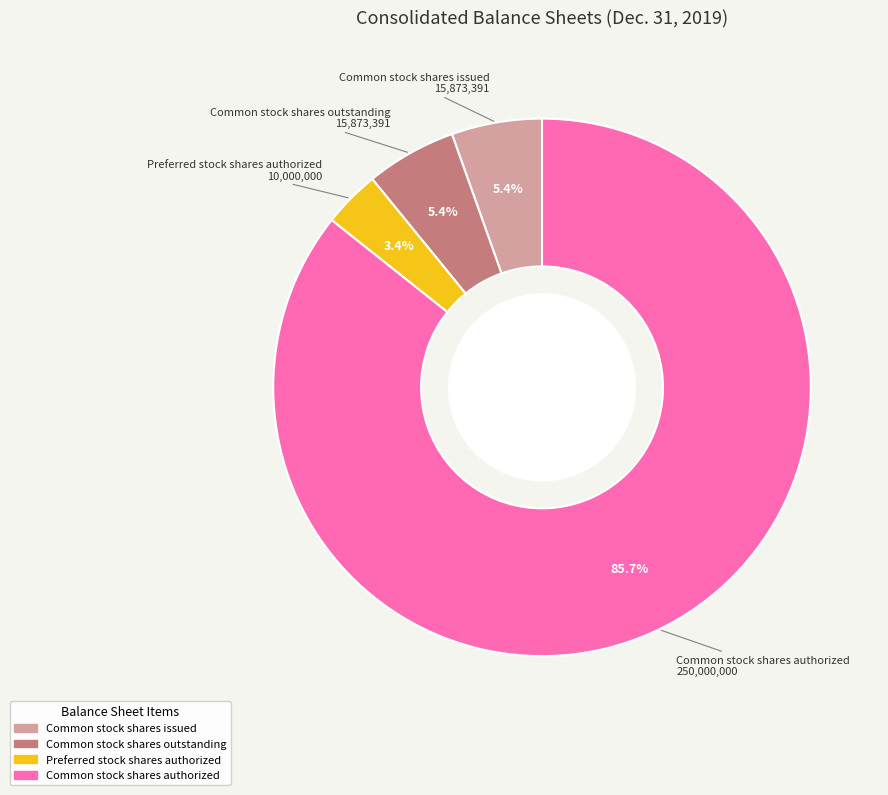

What is the majority slice?

Common stock shares authorized